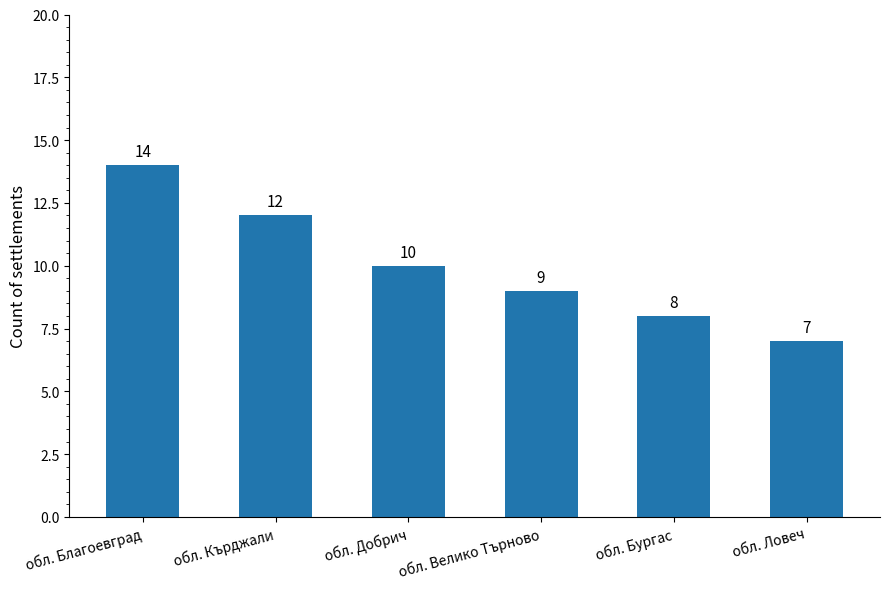

What is the sum of all values?

60